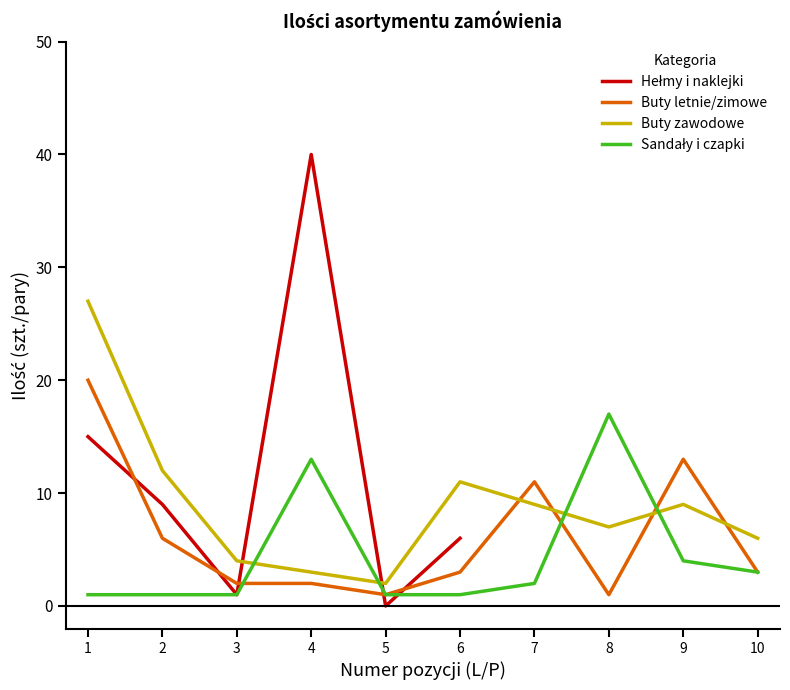

How many intersections are there between Sandały i czapki and Hełmy i naklejki?

2